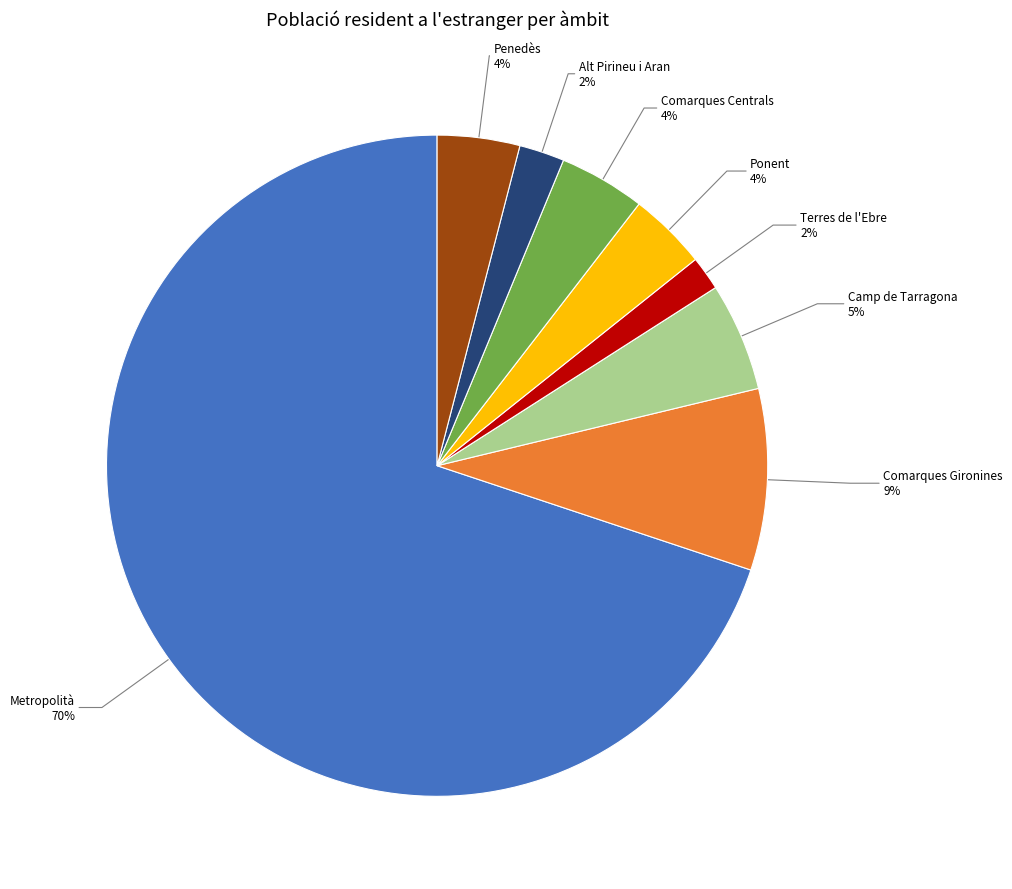

To the nearest percent, what is the average slice percentage?

12%